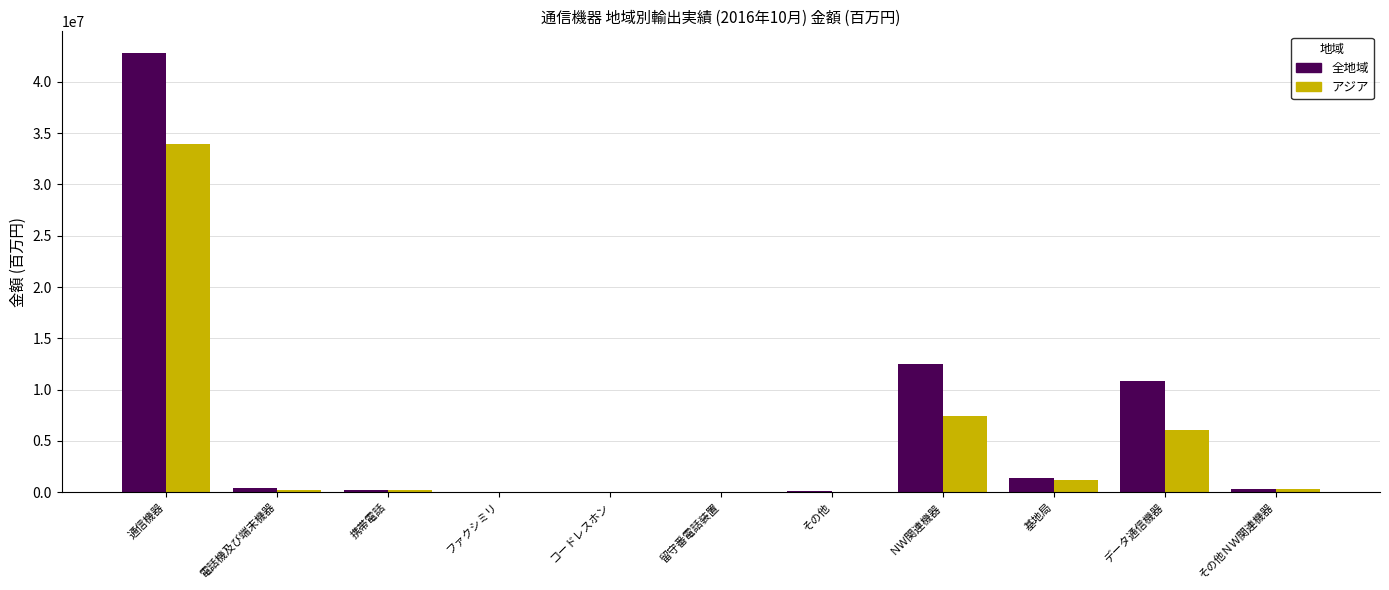

What value does the 全地域 series have at ＮＷ関連機器, to the nearest 10?

12497160